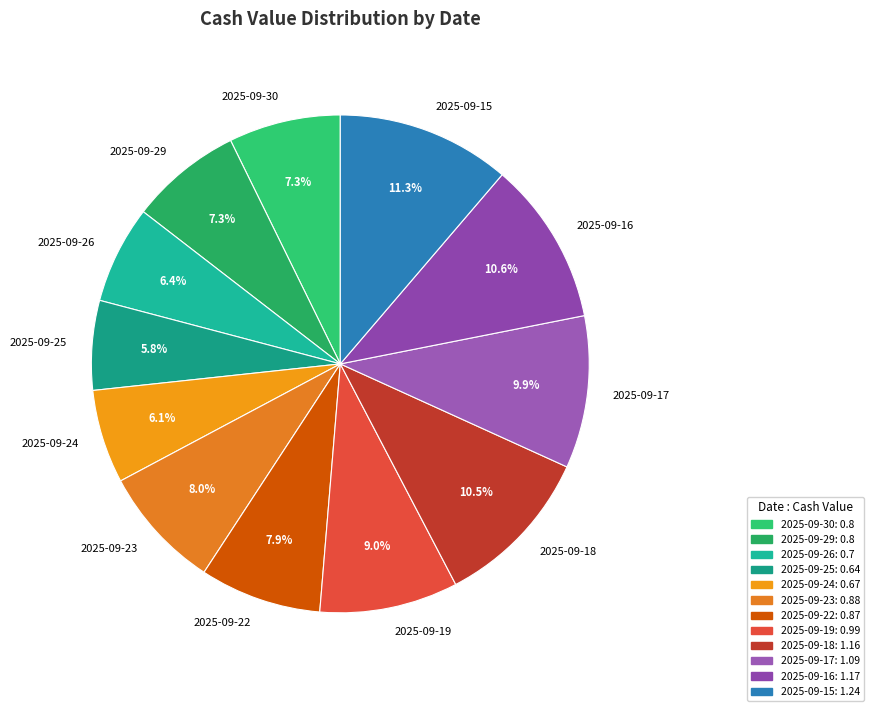

How many segments does this pie chart have?

12